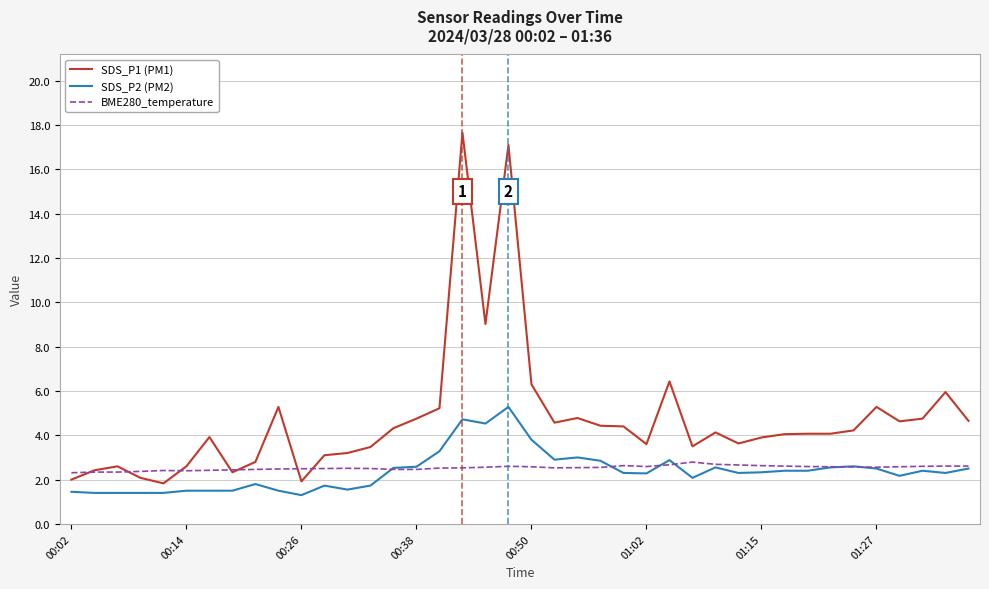

True or false: SDS_P1 (PM1) and BME280_temperature cross at least once.

True